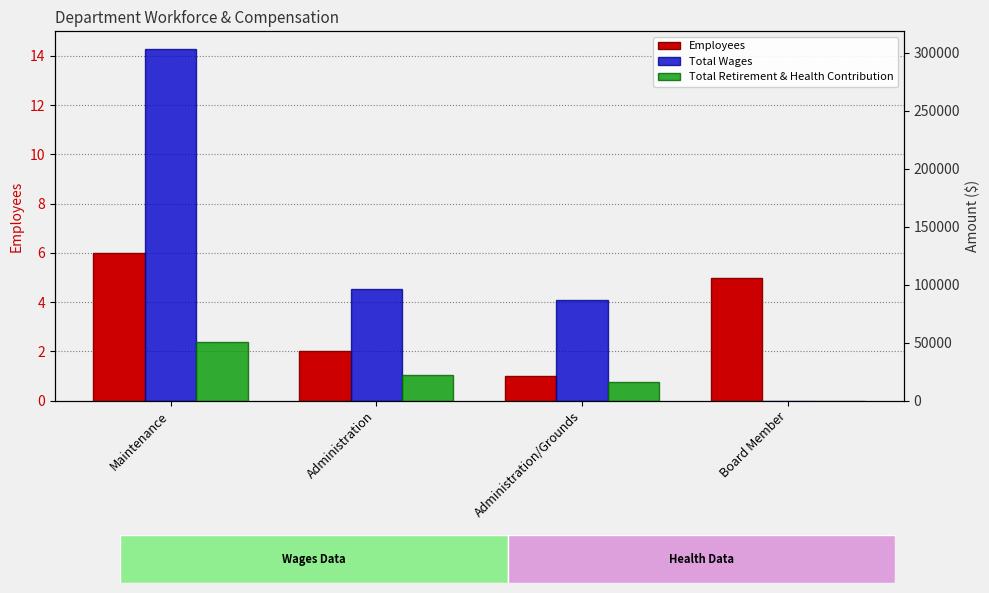

Is it true that Employees equals 6 at Maintenance?

True